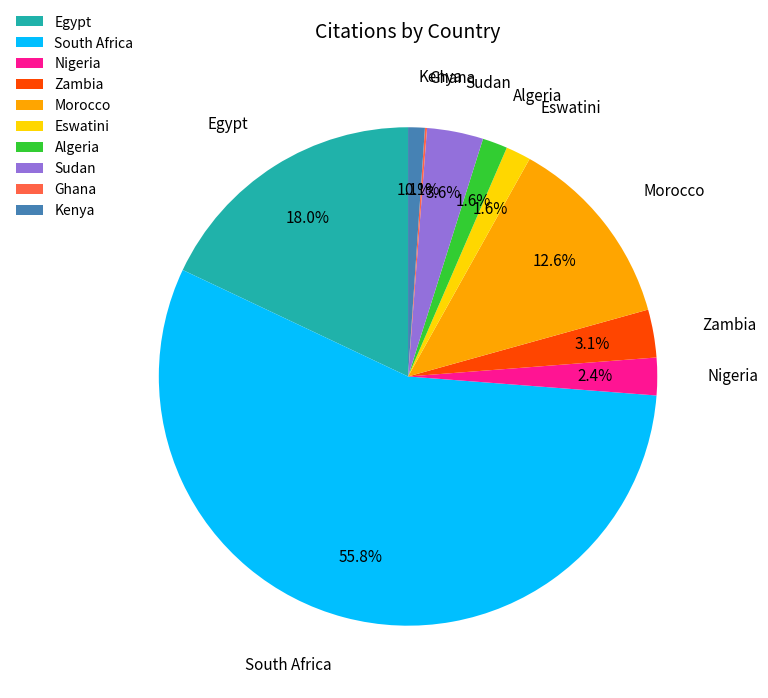

What portion of the pie excludes Eswatini?

98.4%